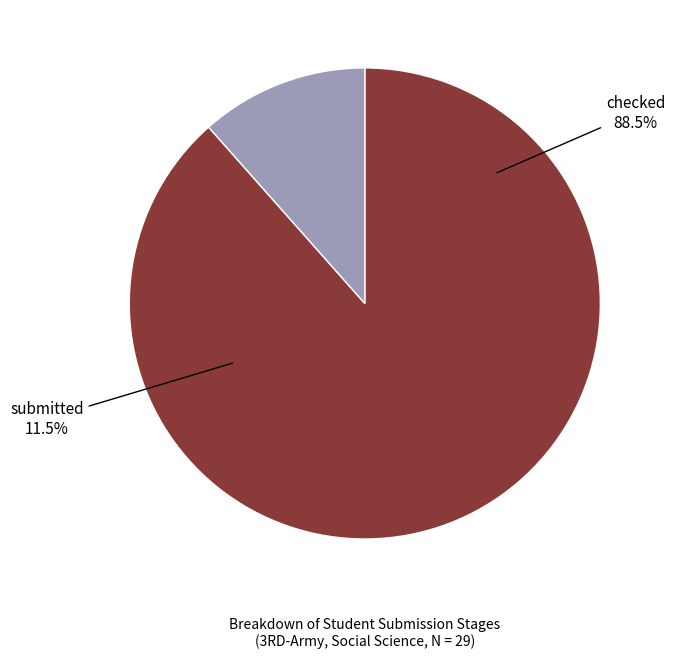

How many slices are in this pie chart?

2